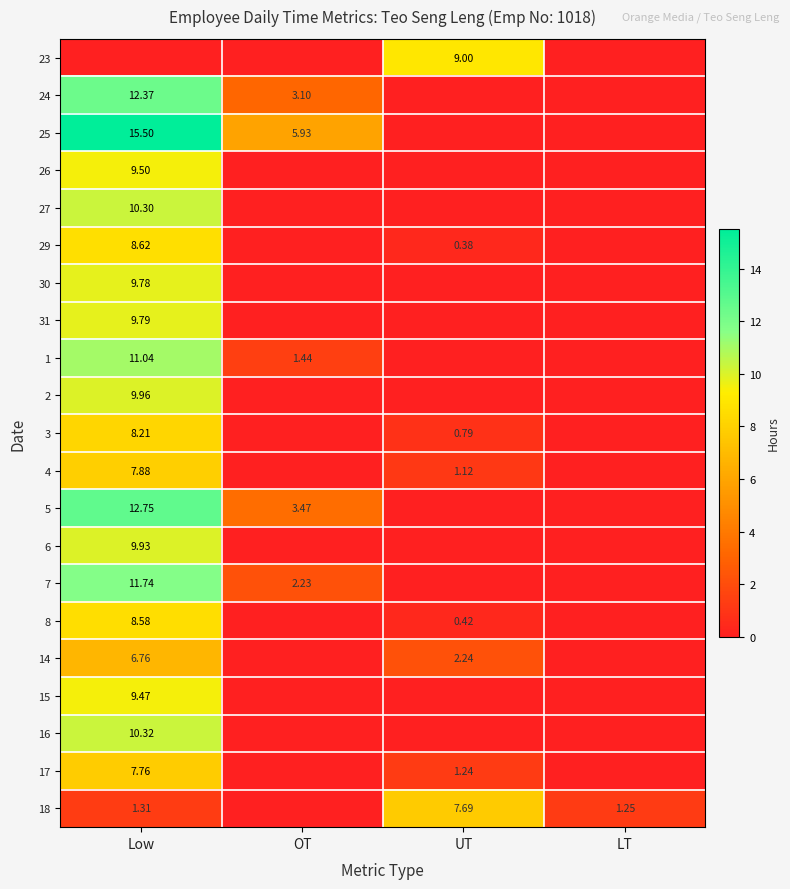

How many categories are shown in the chart?

4